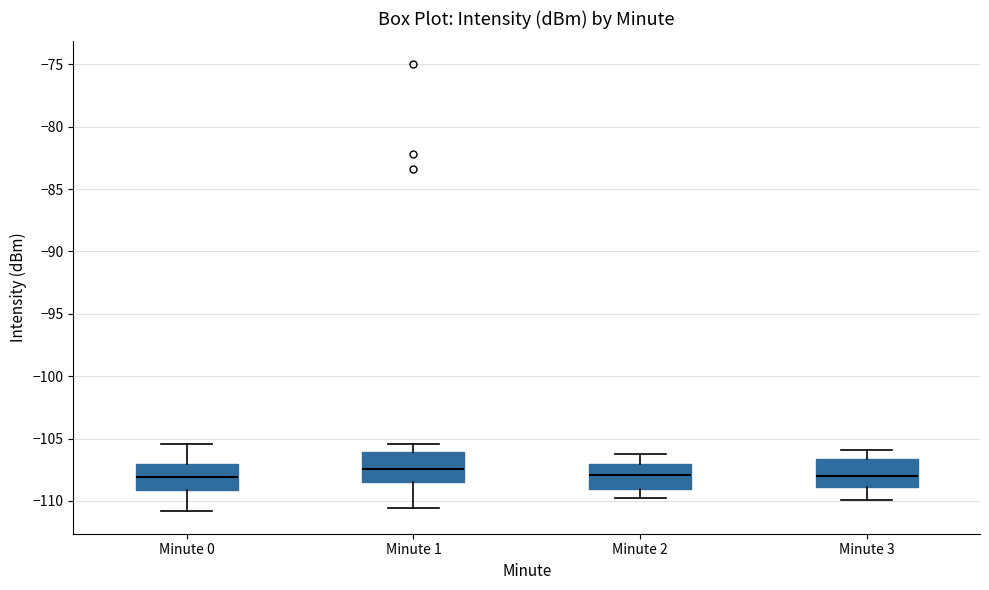

Reading left to right, transcribe this box plot: for each box, give where its median line is, the range the box spans, and where its two whiskers end, as read against the y-axis. The values are not printed on the chart, so give them approximately, as read against the axis.

Minute 0: median -108.0, box -109.0 to -107.0, whiskers -111.0 to -105.5
Minute 1: median -107.5, box -108.5 to -106.0, whiskers -110.5 to -105.5
Minute 2: median -108.0, box -109.0 to -107.0, whiskers -110.0 to -106.0
Minute 3: median -108.0, box -109.0 to -106.5, whiskers -110.0 to -106.0